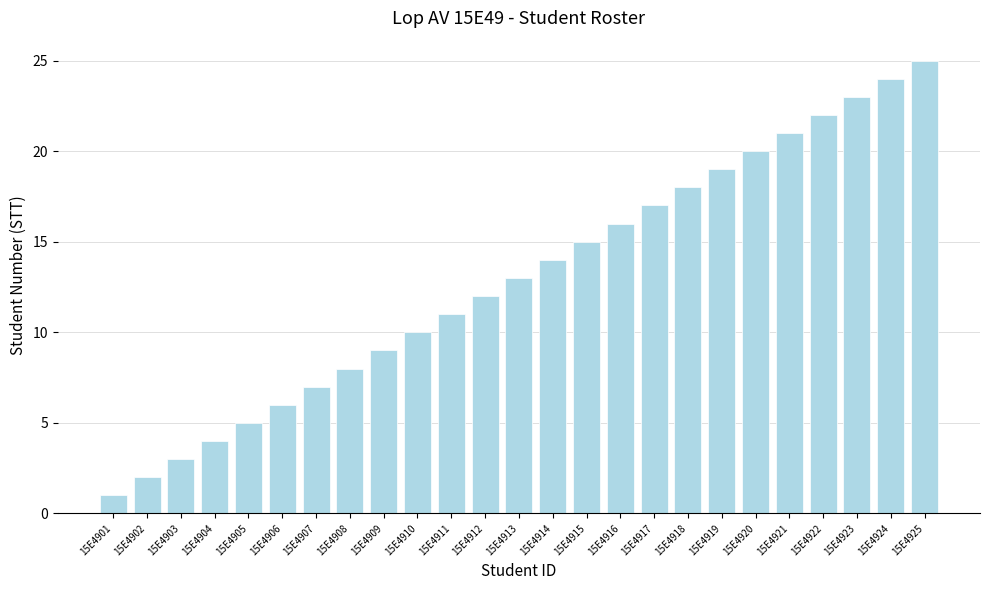

Are the bars horizontal?

No